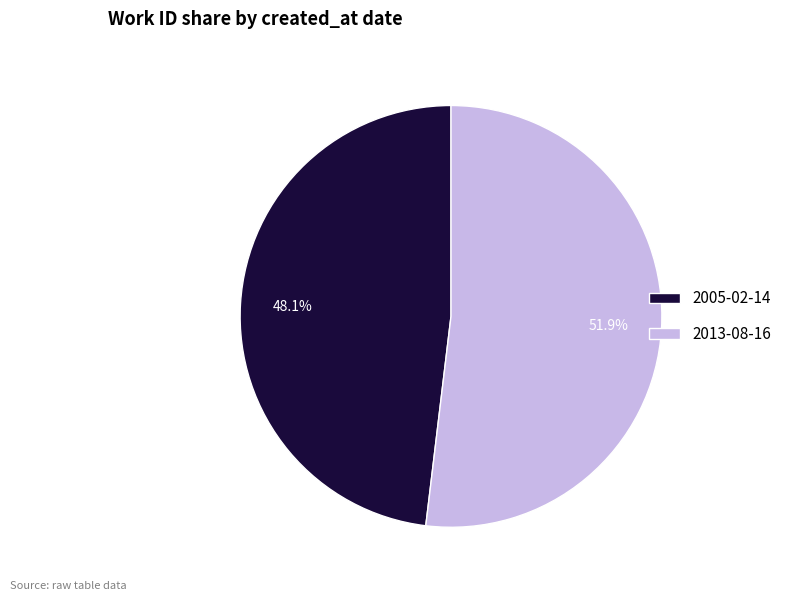

True or false: 2005-02-14 accounts for 48% of the total.

True